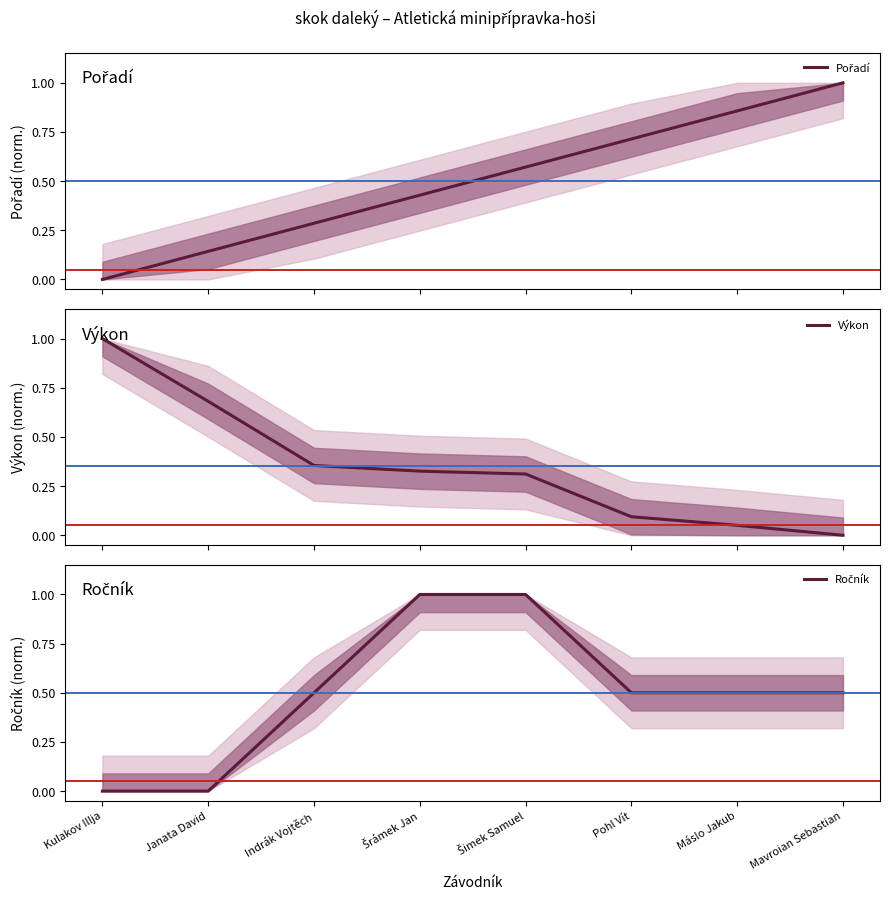

The value of Výkon at Mavroian Sebastian is 0.3. True or false?

False